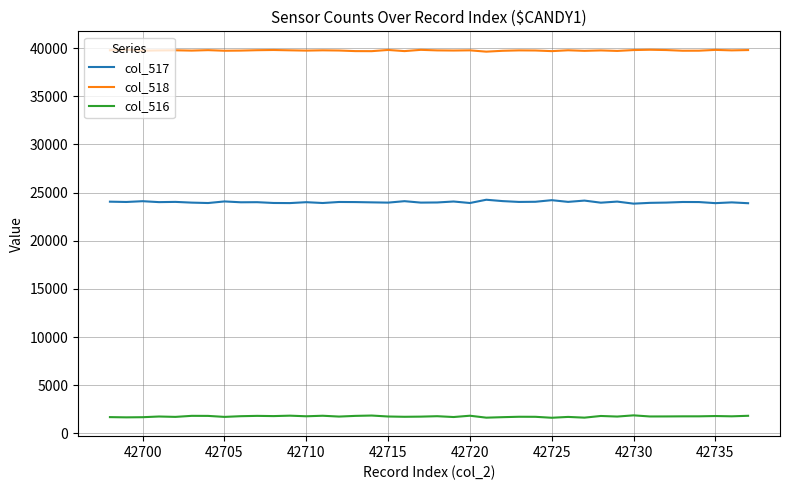

List the series in order of their peak value, highest first.

col_518, col_517, col_516